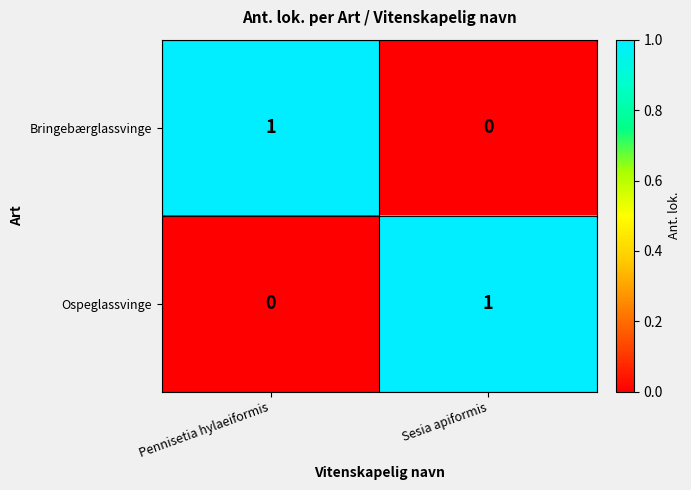

How many data points does each series have?

2